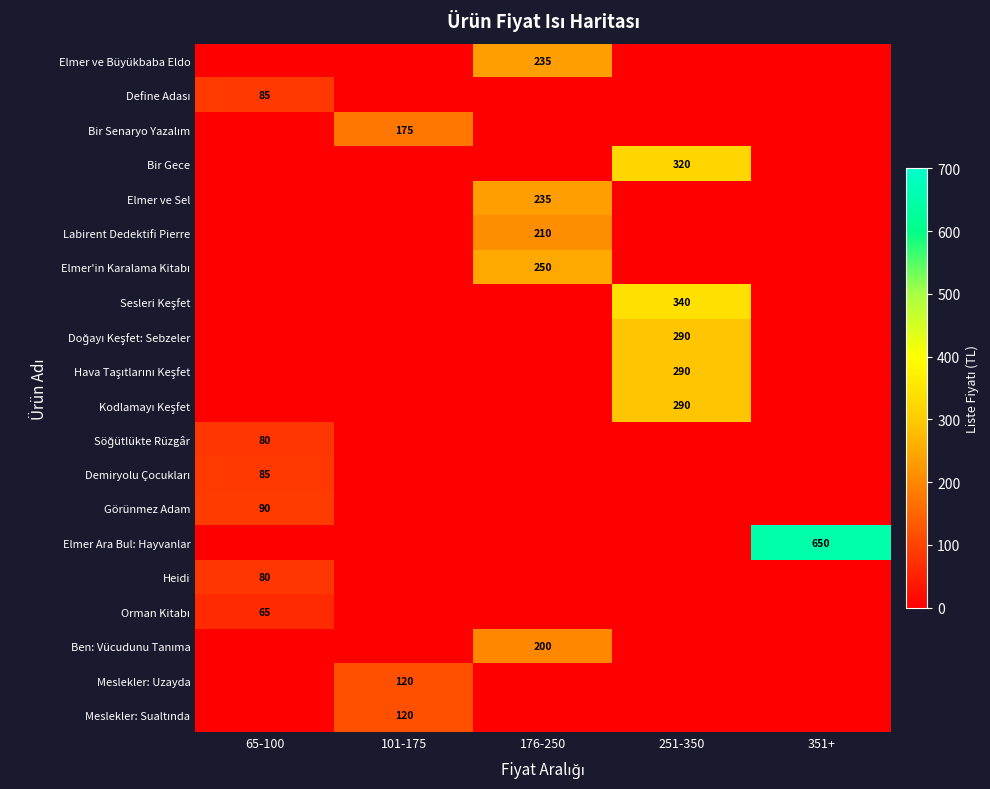

The value of Labirent Dedektifi Pierre at 176-250 is 210. True or false?

True